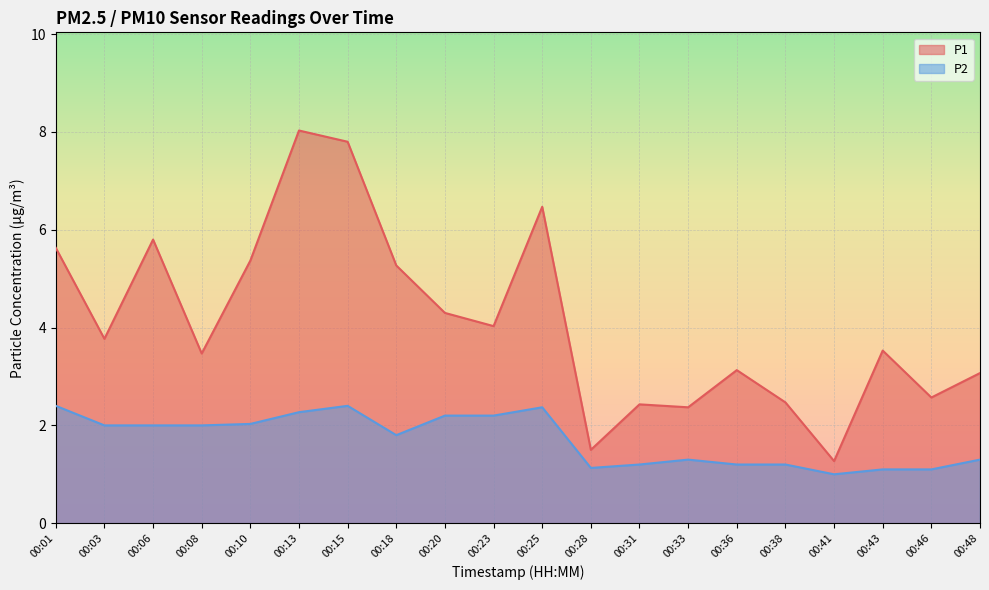

Is the value of P2 at 00:23 greater than the value of P1 at 00:31?

No